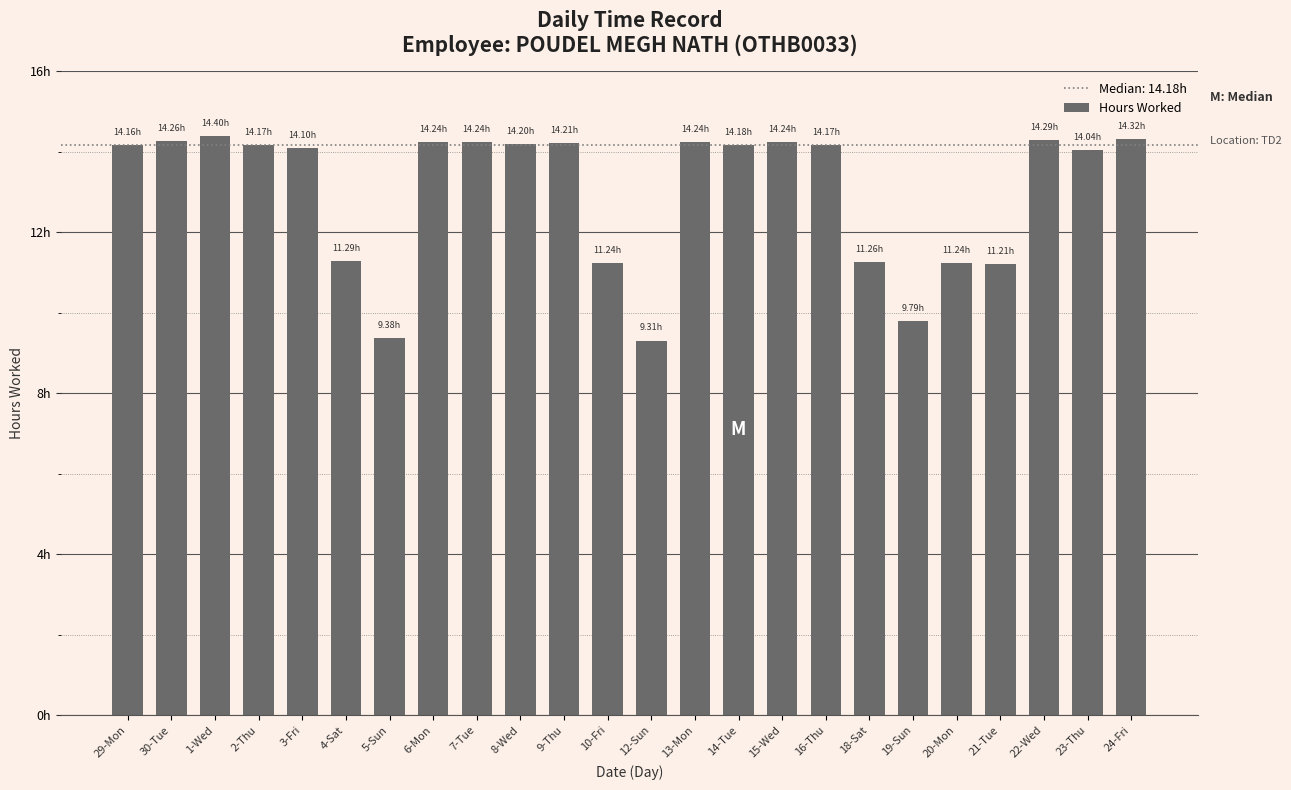

Does the chart contain any negative values?

No